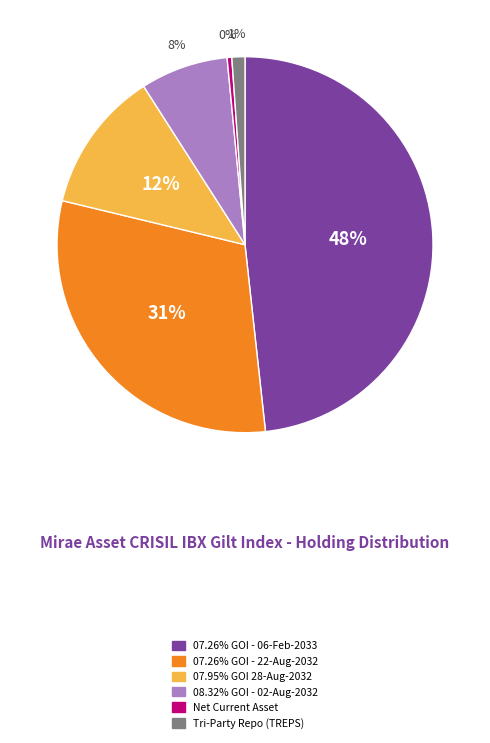

Combined, do 07.26% GOI - 22-Aug-2032 and Tri-Party Repo (TREPS) account for over 50%?

No